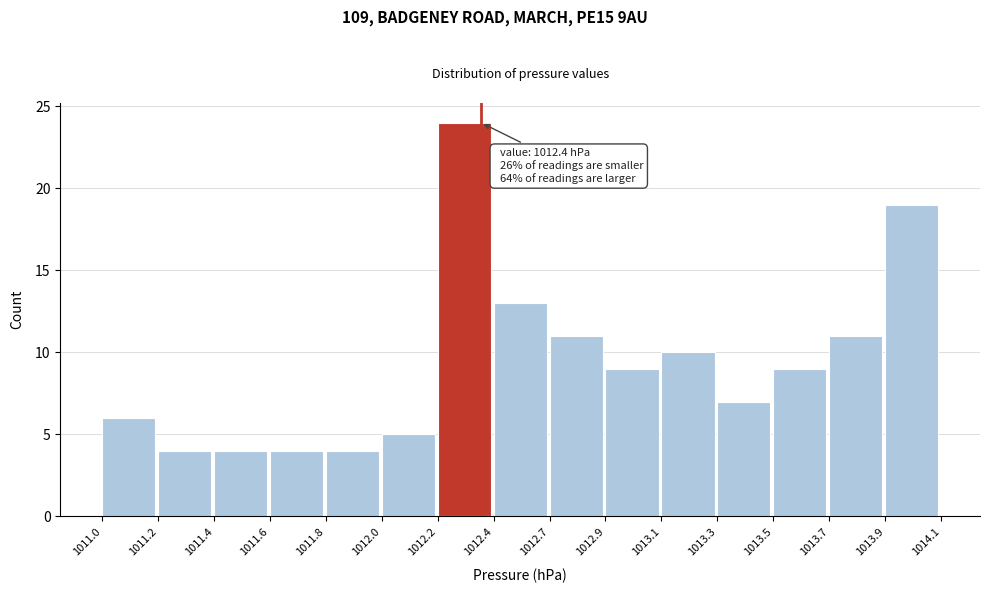

Reading left to right, transcribe all the data shown in this chart.

6	4	4	4	4	5	24	13	11	9	10	7	9	11	19